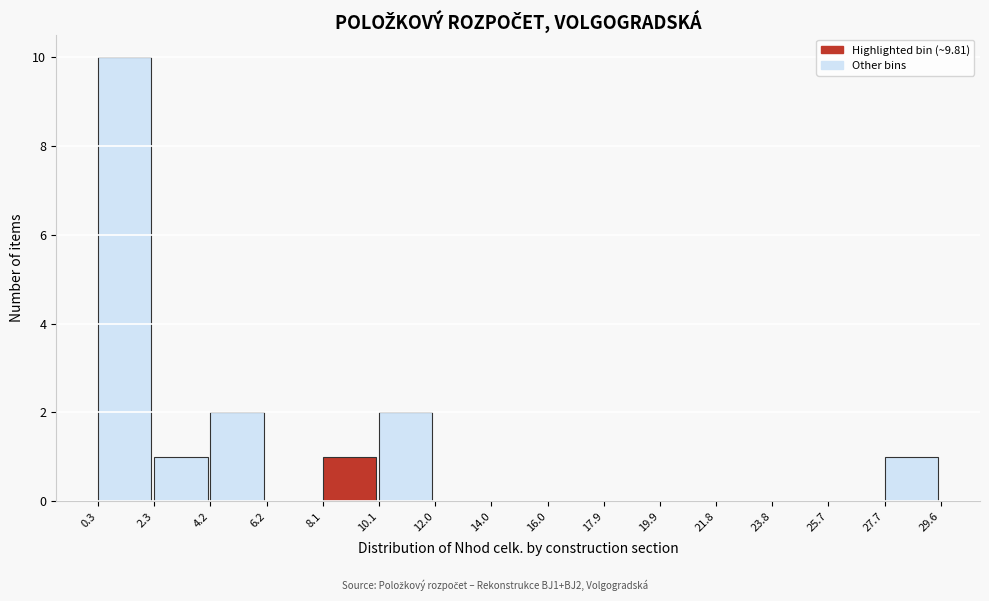

What is the height of the bar covering 0.3 to 2.3 on the x-axis? The values are not printed on the chart, so give them approximately, as read against the axis.

10